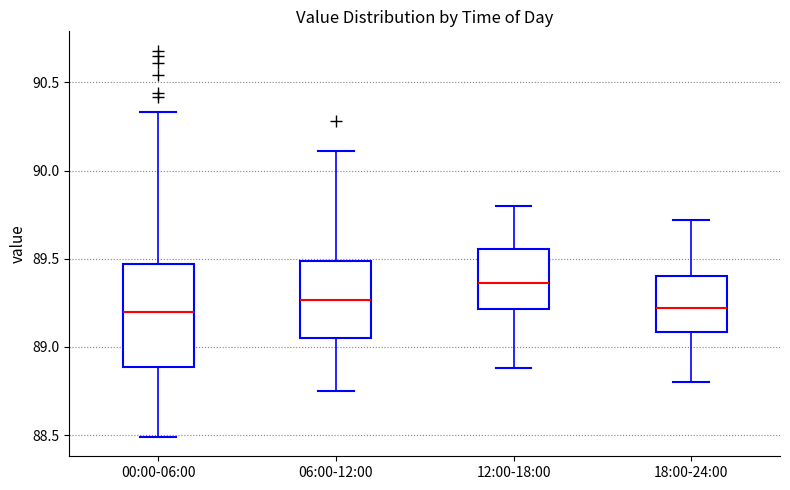

Reading left to right, read every box against the y-axis: the position of its median line, the range the box covers, and the ends of its whiskers. The values are not printed on the chart, so give them approximately, as read against the axis.

00:00-06:00: median 89.20, box 88.90 to 89.45, whiskers 88.50 to 90.35
06:00-12:00: median 89.25, box 89.05 to 89.50, whiskers 88.75 to 90.10
12:00-18:00: median 89.35, box 89.20 to 89.55, whiskers 88.90 to 89.80
18:00-24:00: median 89.20, box 89.10 to 89.40, whiskers 88.80 to 89.70